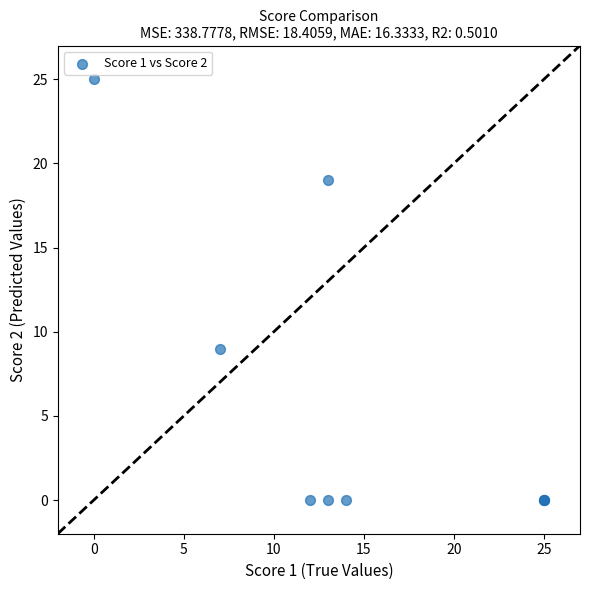

What Y value in the scatter plot is closest to 12?

9